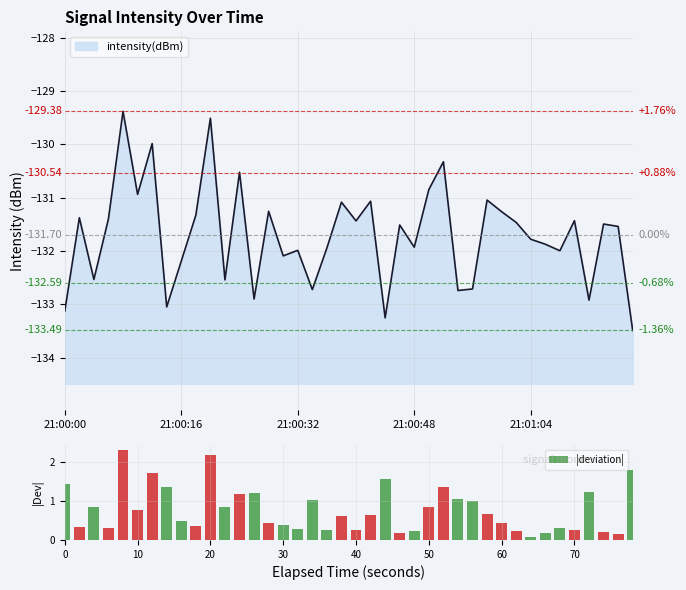

What is the highest value of the |deviation| series?

2.3